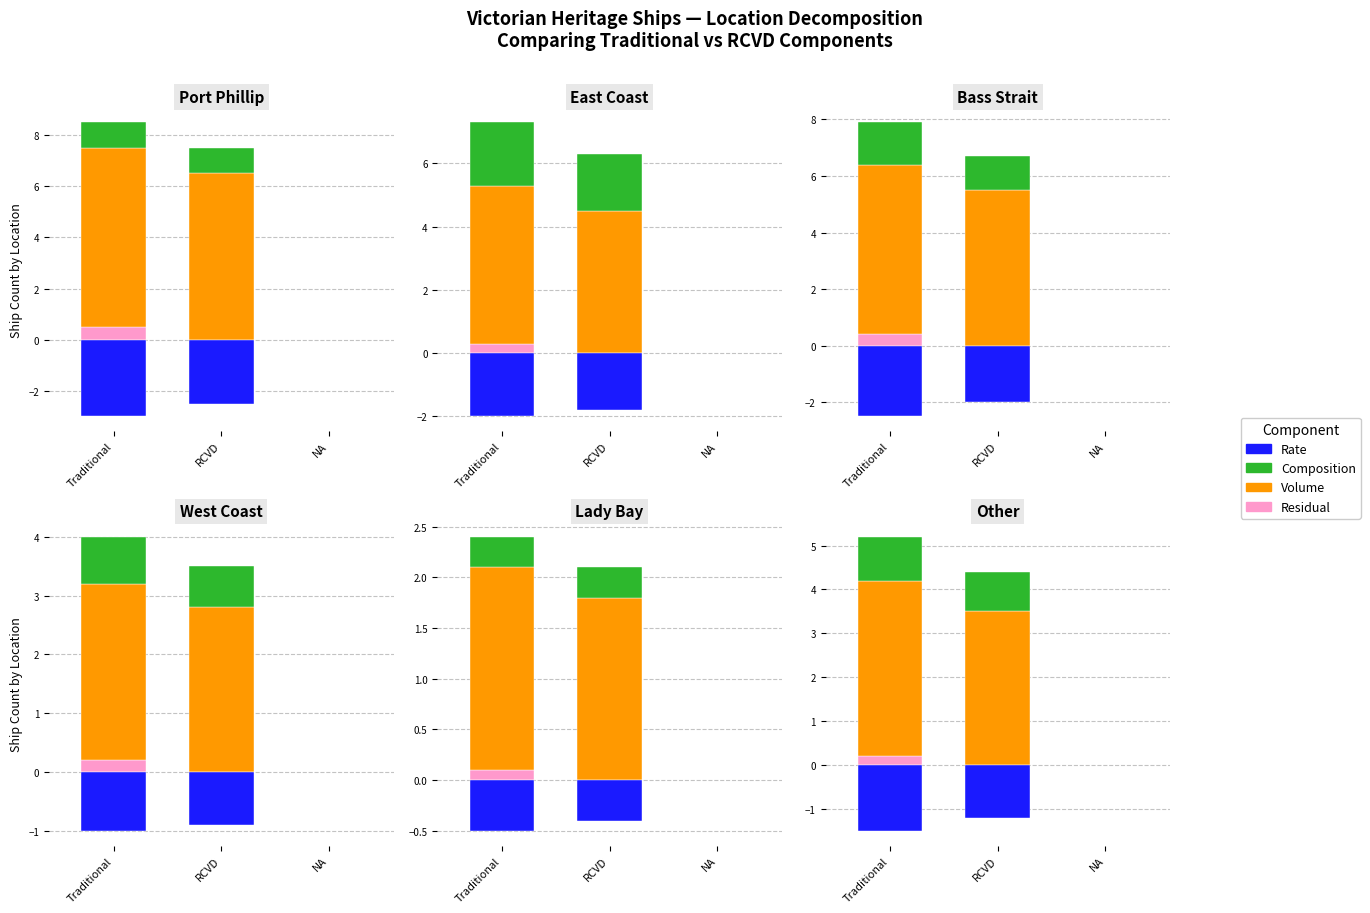

What are all the series names shown in the legend?

Rate, Composition, Volume, Residual